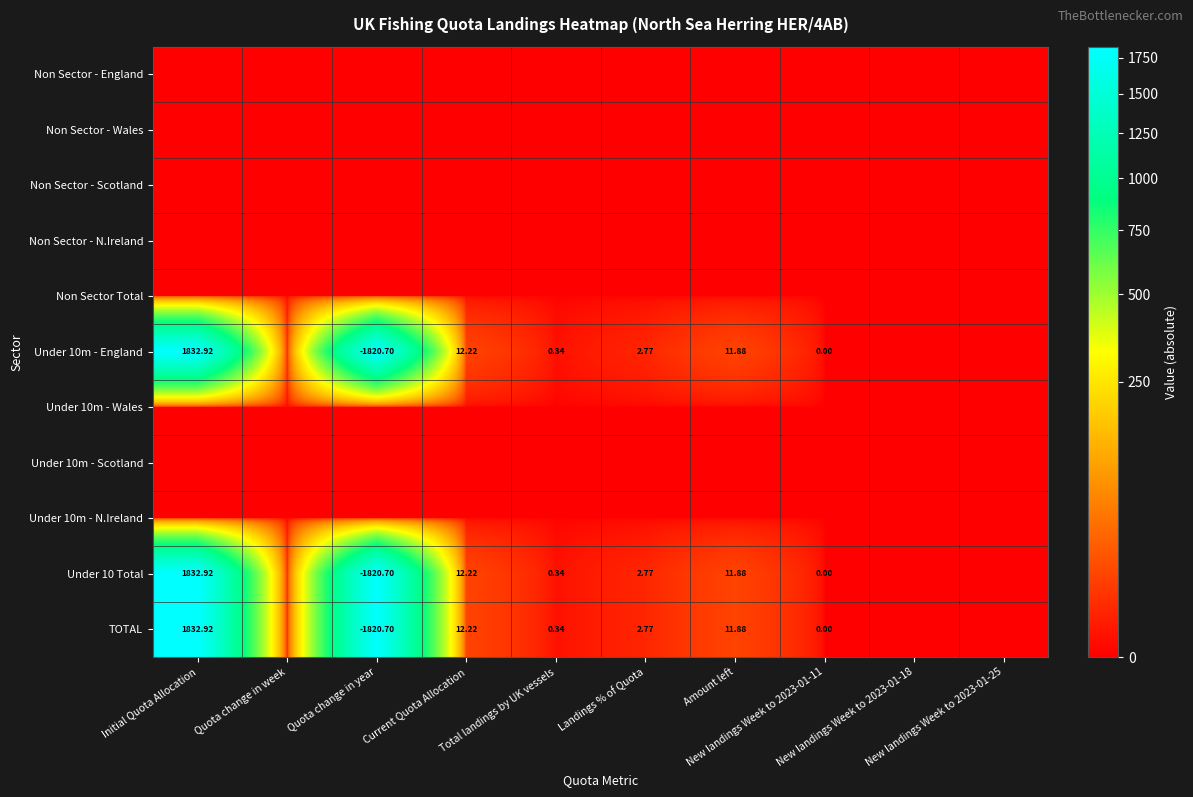

Is the value of Non Sector - N.Ireland at Initial Quota Allocation greater than the value of Non Sector - Scotland at Amount left?

No